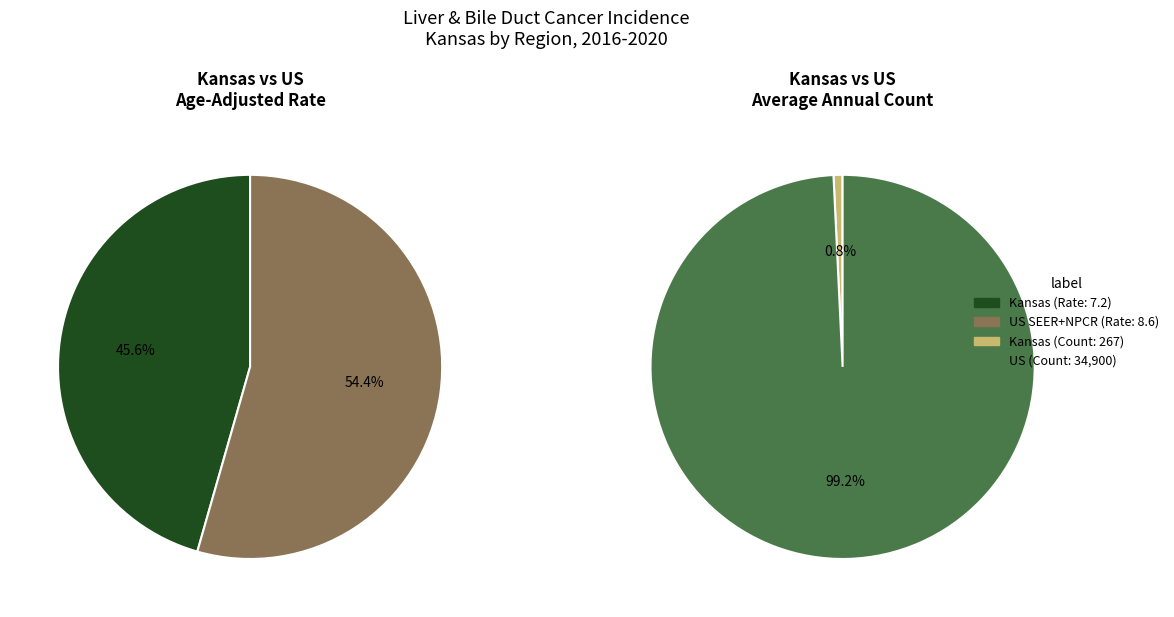

Combined, what portion of the pie is US (SEER+NPCR) and Kansas?

100.0%